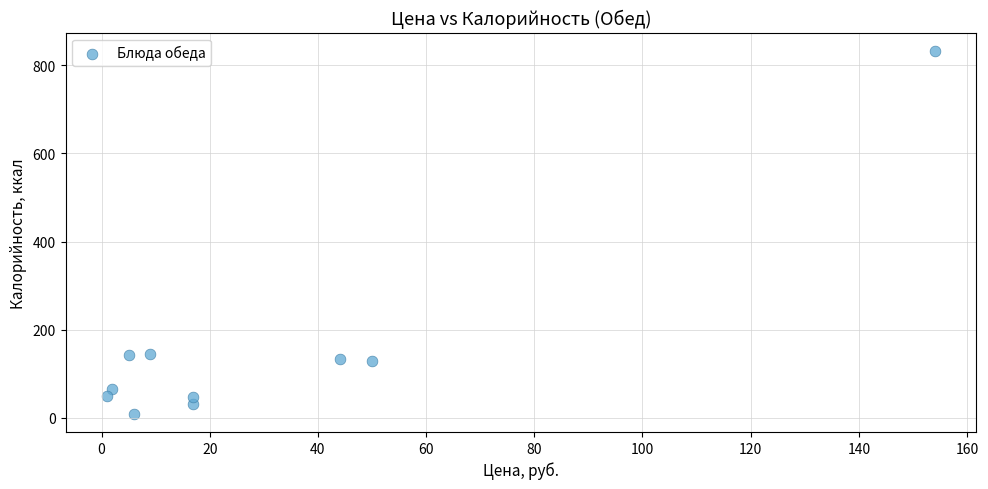

What is the range of X values (max minus min)?

153